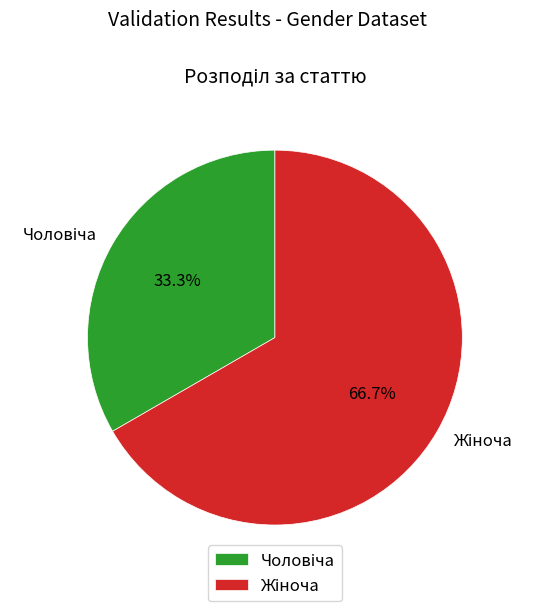

Does any single category account for the majority?

Yes